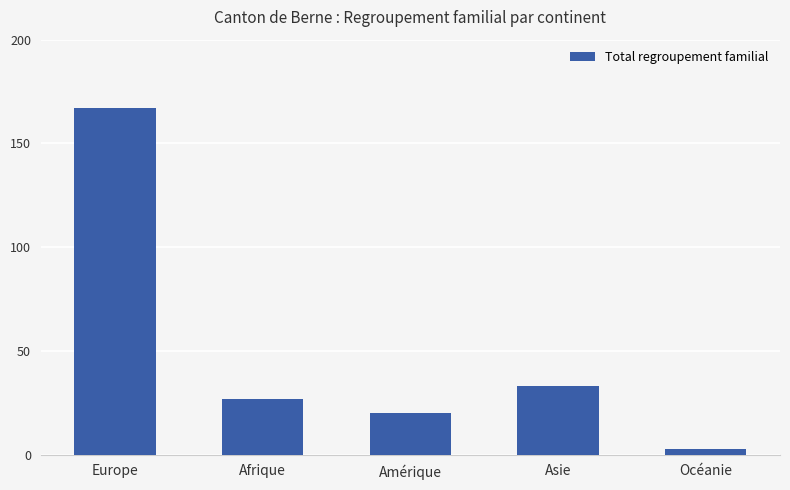

What is the label of the 3rd bar from the left?

Amérique